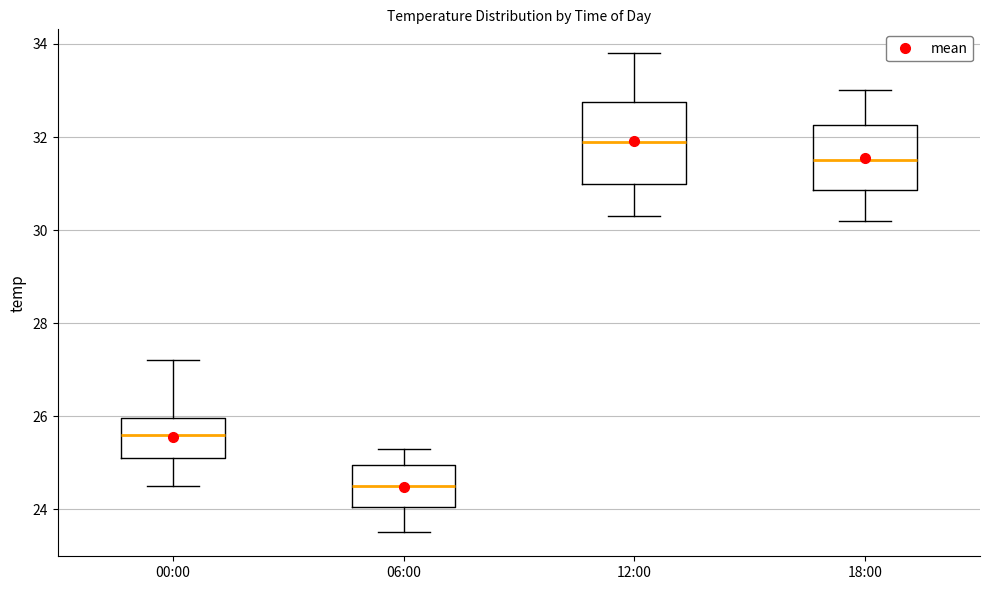

Comparing the boxes themselves (not the whiskers), which one is the tallest?

12:00